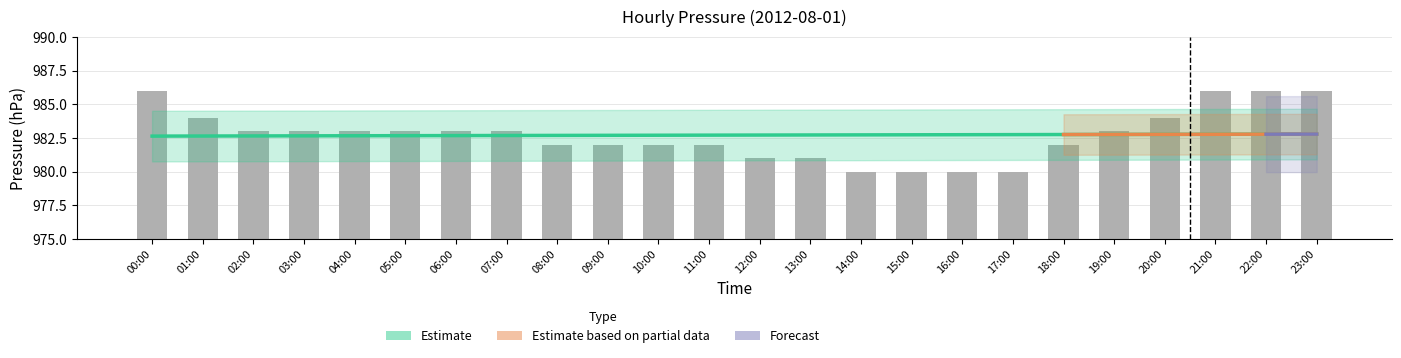

What value does the data have at 19:00?

983